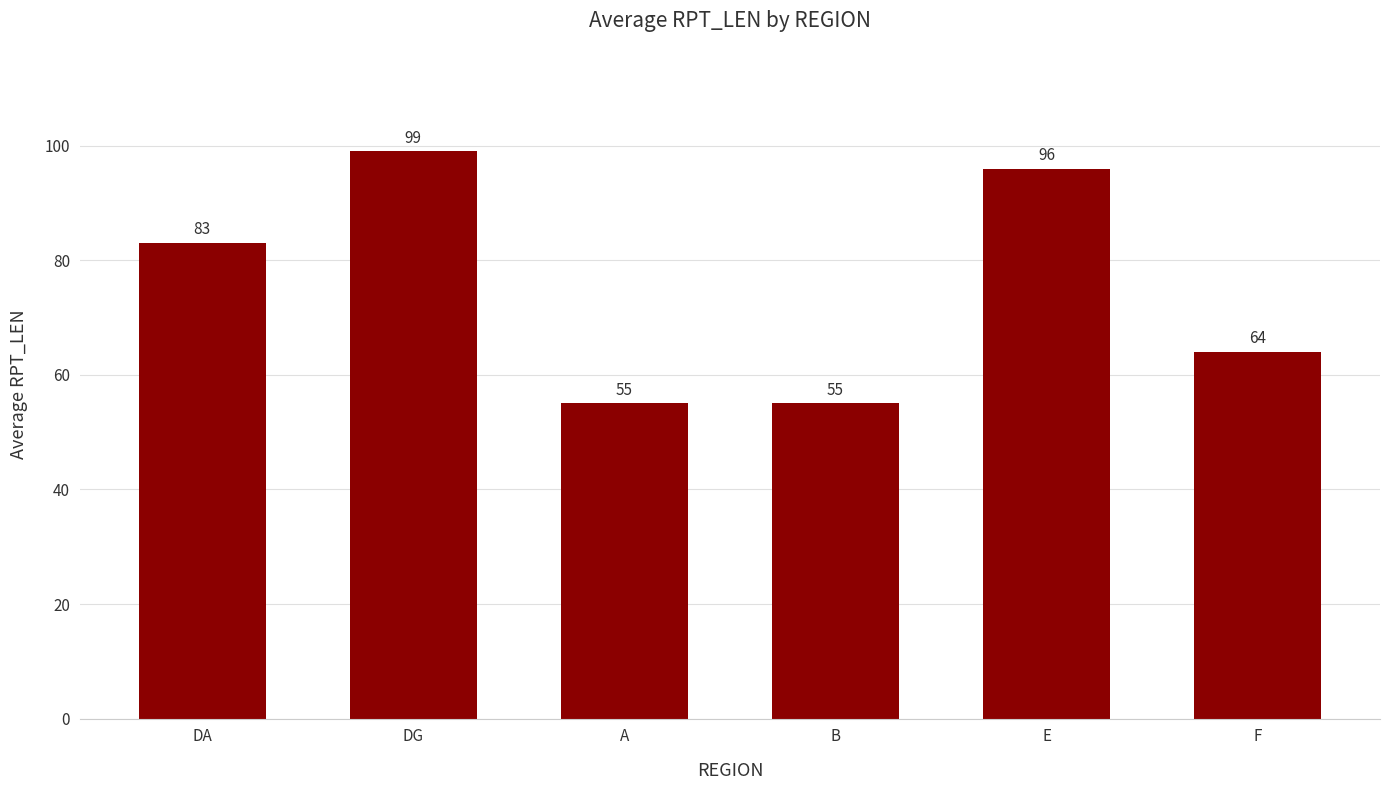

Reading right to left, what are all the values shown in this chart?

F=64	E=96	B=55	A=55	DG=99	DA=83